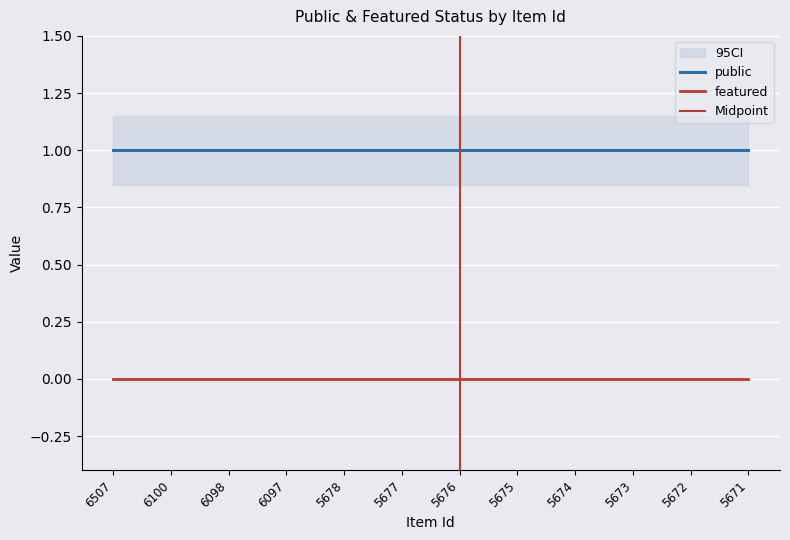

What value does the public series have at 6098?

1